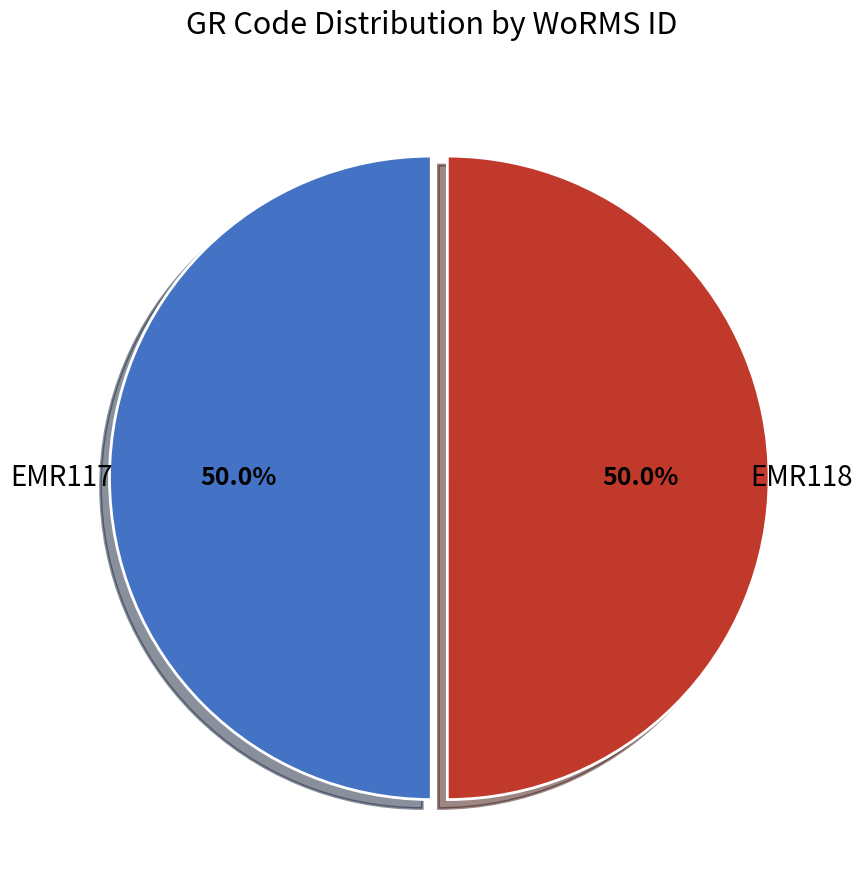

What percentage do EMR117 and EMR118 together represent?

100.0%